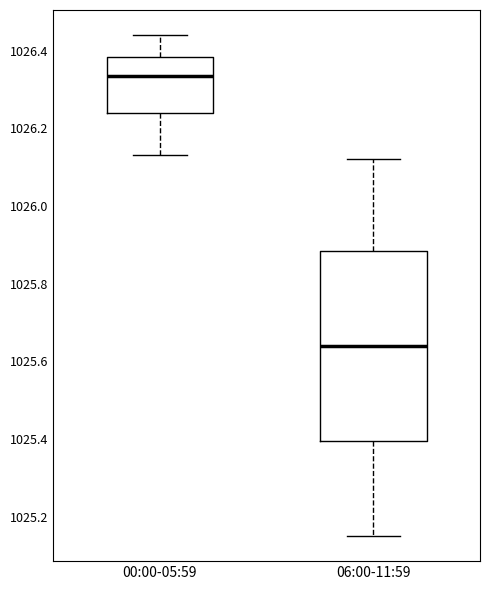

Reading left to right, read every box against the y-axis: the position of its median line, the range the box covers, and the ends of its whiskers. The values are not printed on the chart, so give them approximately, as read against the axis.

00:00-05:59: median 1026.34, box 1026.24 to 1026.38, whiskers 1026.14 to 1026.44
06:00-11:59: median 1025.64, box 1025.40 to 1025.88, whiskers 1025.16 to 1026.12